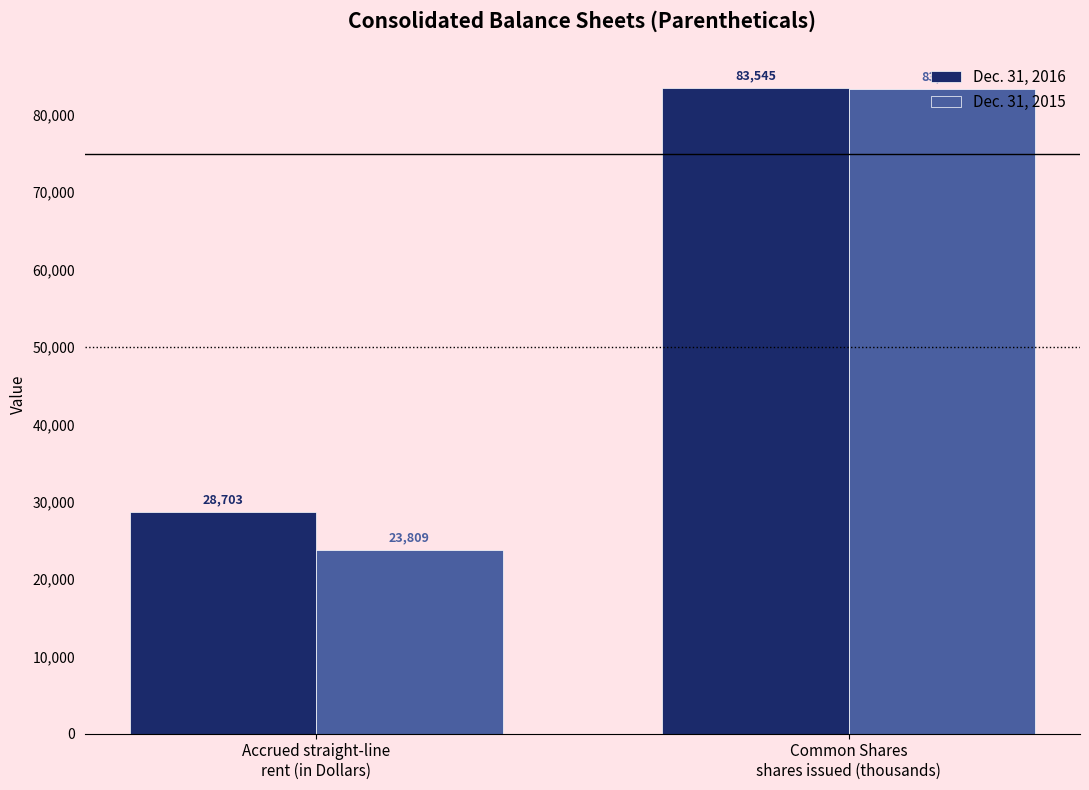

True or false: Dec. 31, 2015 has a value of 23809 at Accrued straight-line
rent (in Dollars).

True